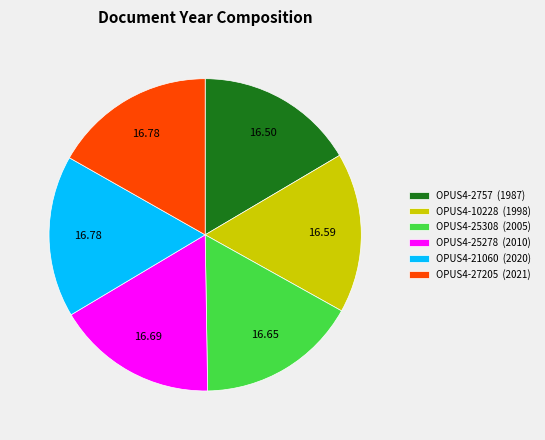

Is the sum of OPUS4-27205 (2021) and OPUS4-10228 (1998) greater than half?

No